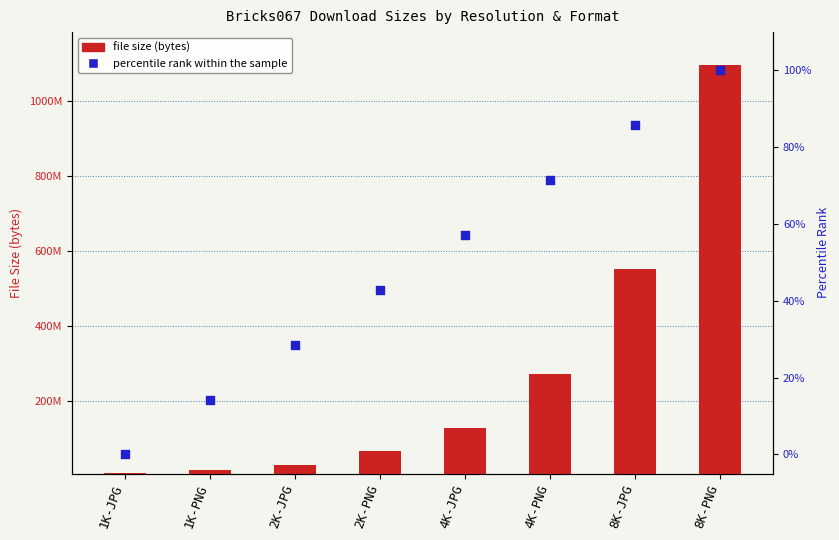

Which series contains the highest Y value?

file size (bytes)